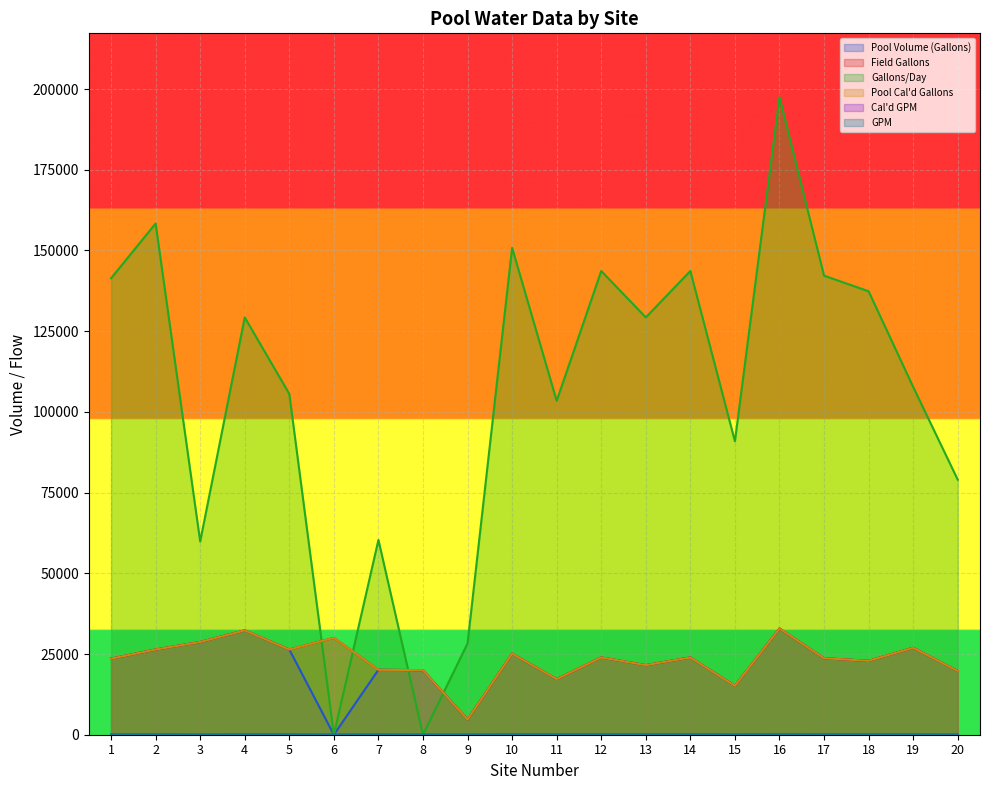

What are all the series names shown in the legend?

Pool Volume (Gallons), Field Gallons, Gallons/Day, Pool Cal'd Gallons, Cal'd GPM, GPM